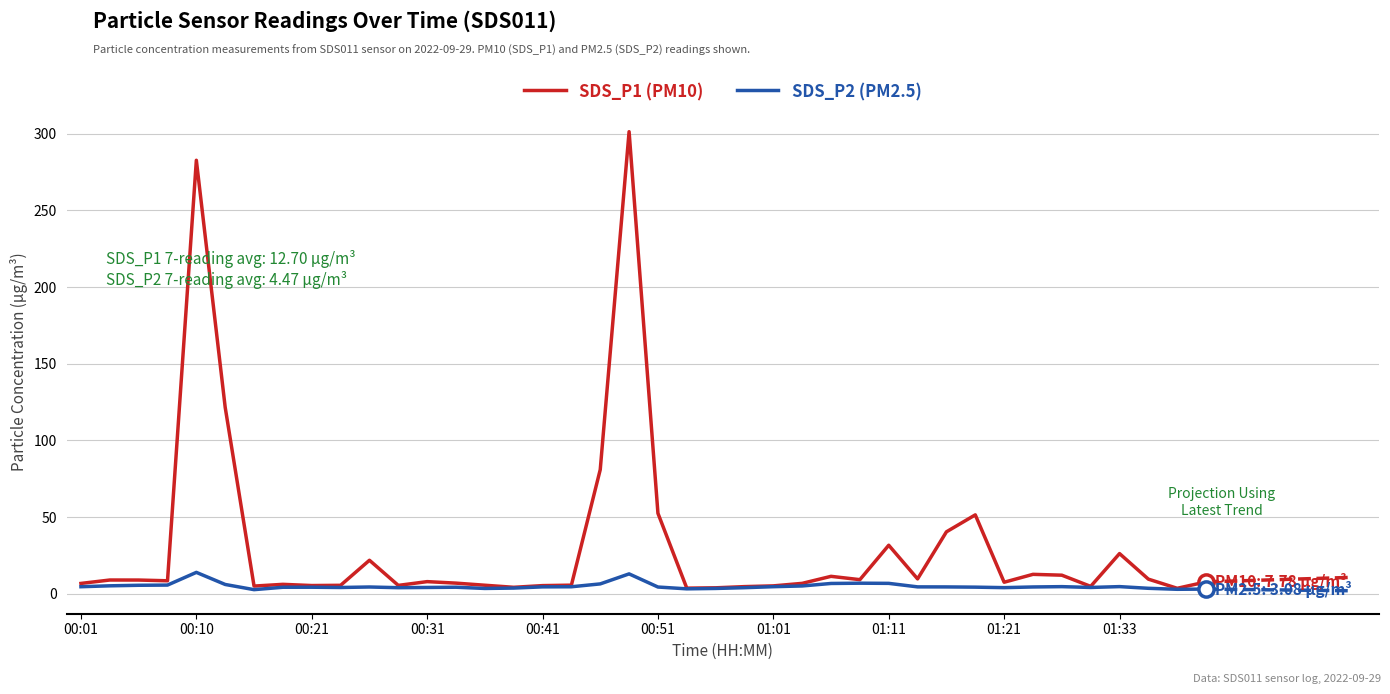

Which series has the largest range (max minus min)?

SDS_P1 (PM10)